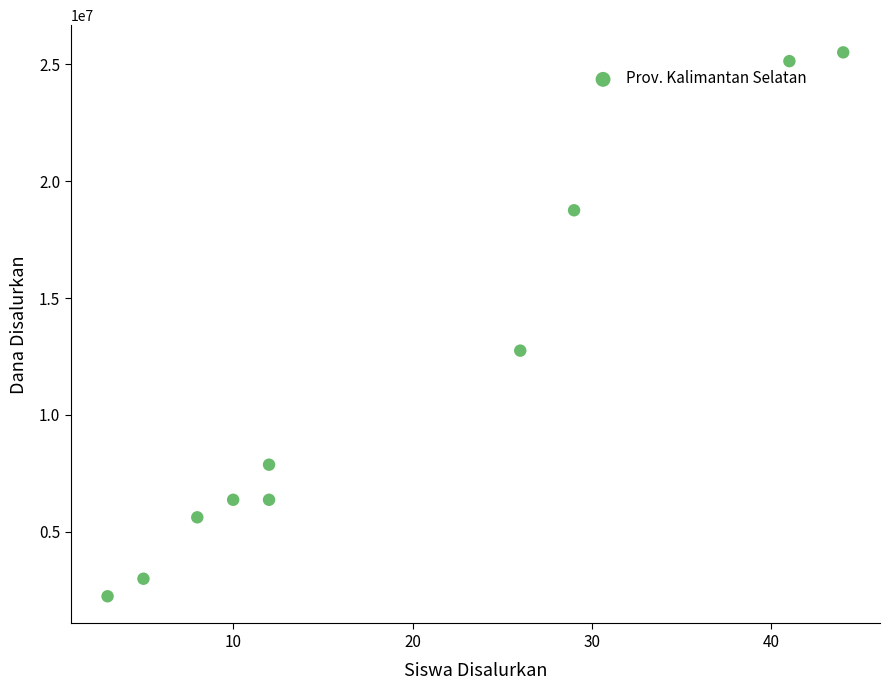

What Y value in the scatter plot is closest to 13875000?

12750000